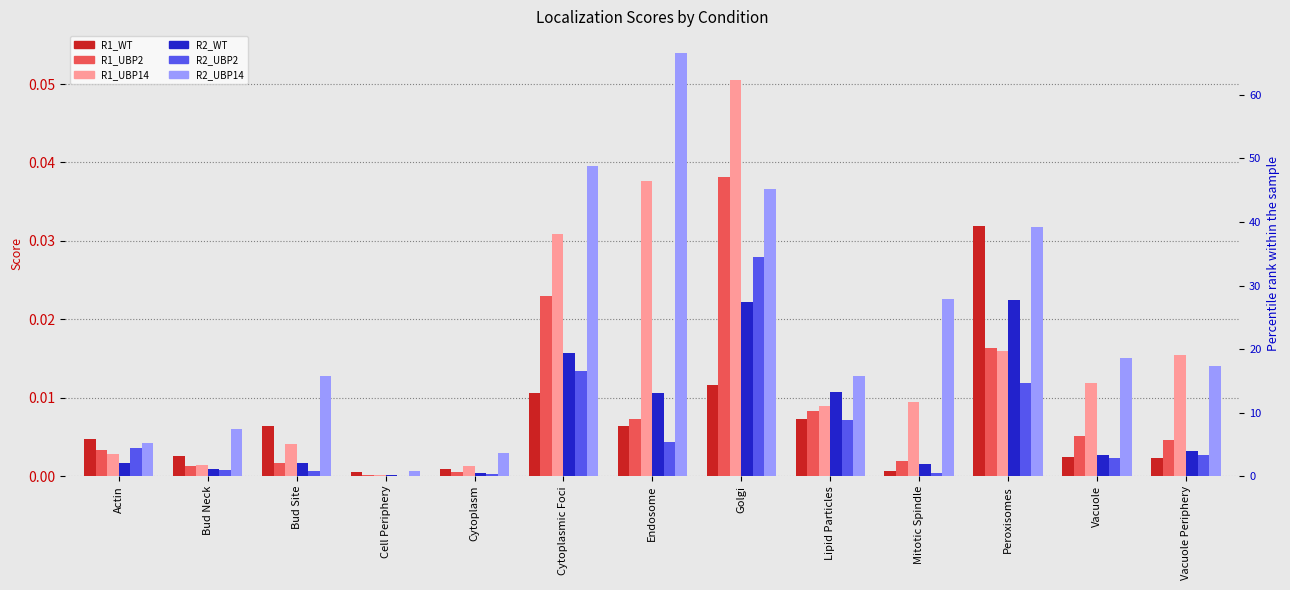

Reading left to right, transcribe all the data shown in this chart.

R1_WT: 0.0	0.0	0.0	0.0	0.0	0.0	0.0	0.0	0.0	0.0	0.0	0.0	0.0
R1_UBP2: 0.0	0.0	0.0	0.0	0.0	0.0	0.0	0.0	0.0	0.0	0.0	0.0	0.0
R1_UBP14: 0.0	0.0	0.0	0.0	0.0	0.0	0.0	0.1	0.0	0.0	0.0	0.0	0.0
R2_WT: 0.0	0.0	0.0	0.0	0.0	0.0	0.0	0.0	0.0	0.0	0.0	0.0	0.0
R2_UBP2: 0.0	0.0	0.0	0.0	0.0	0.0	0.0	0.0	0.0	0.0	0.0	0.0	0.0
R2_UBP14: 0.0	0.0	0.0	0.0	0.0	0.0	0.1	0.0	0.0	0.0	0.0	0.0	0.0